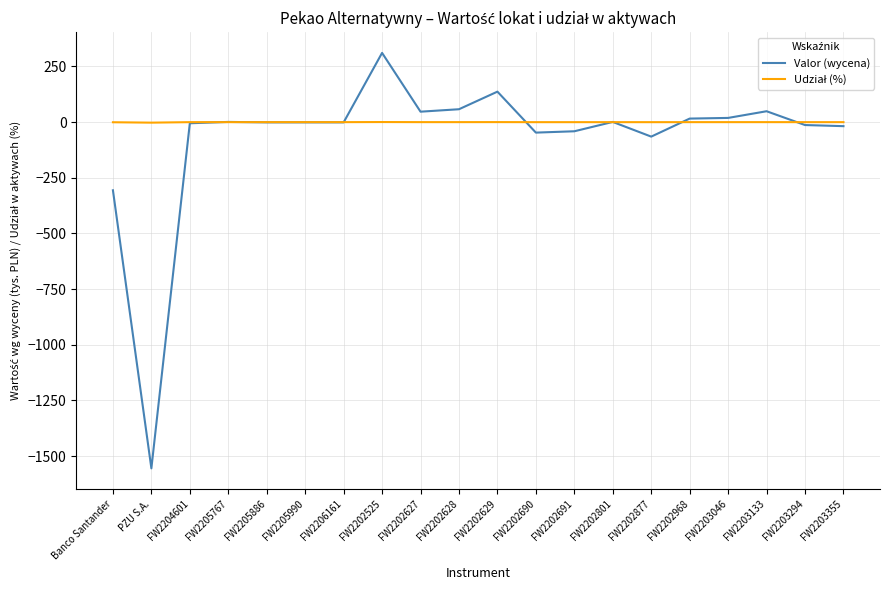

What position from the right is FW2202691?

8